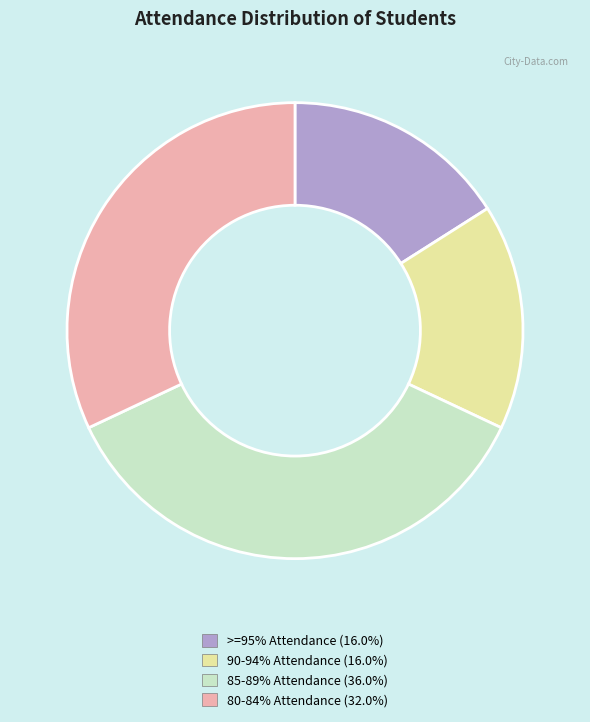

Combined, do 90-94% Attendance (16.0%) and 85-89% Attendance (36.0%) account for over 50%?

Yes